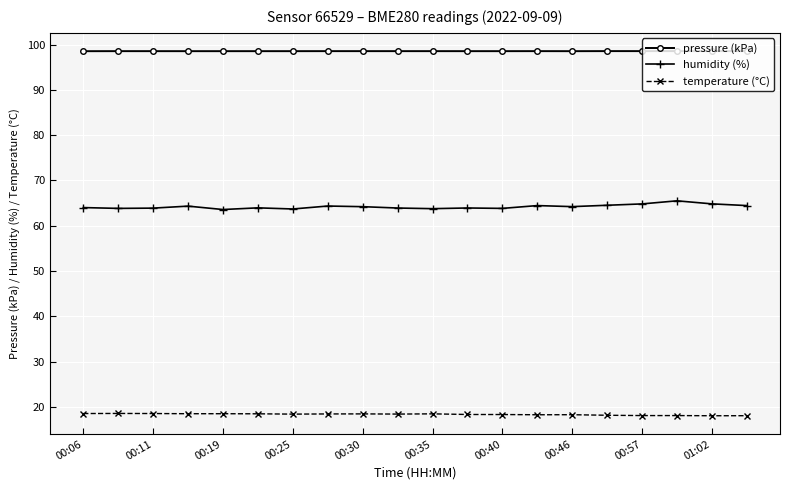

What is the value of the pressure (kPa) point at the 6th from the left?

98.5